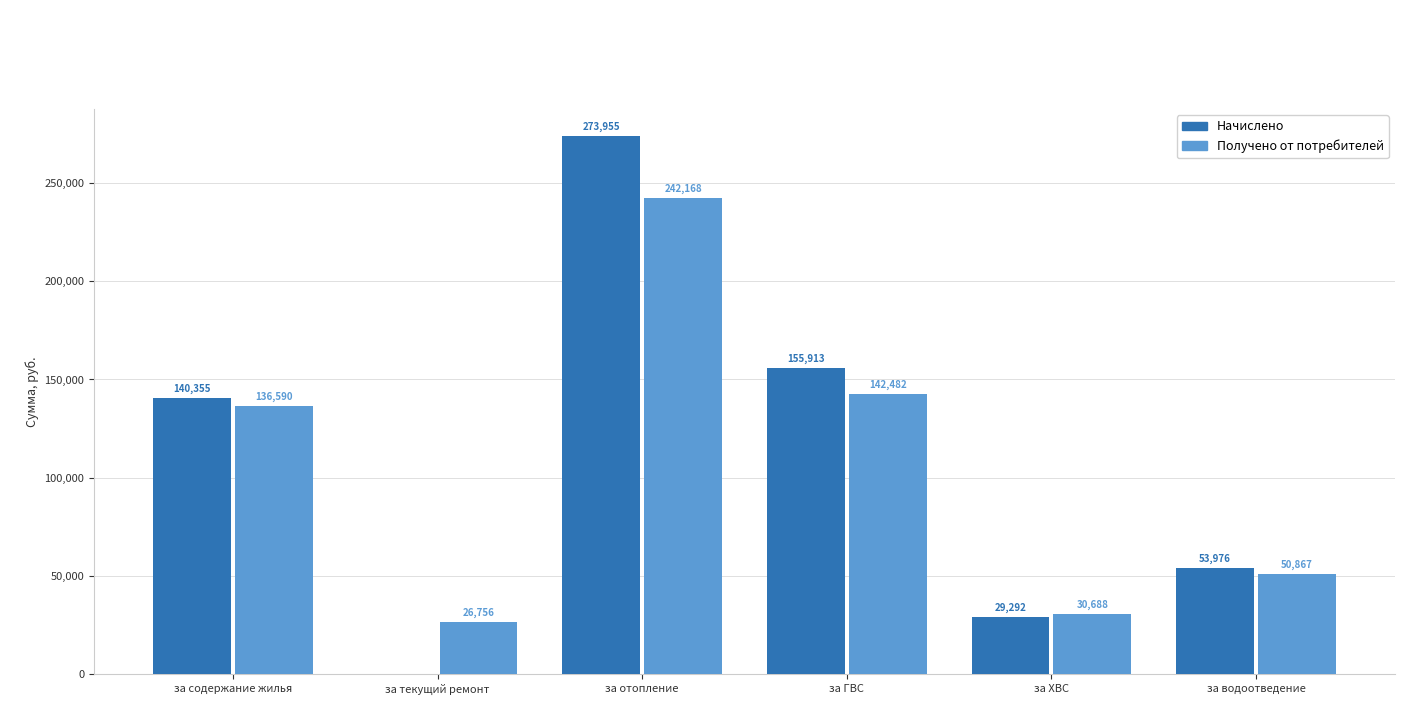

What is the difference between the Получено от потребителей values at за ХВС and за ГВС?

111794.1